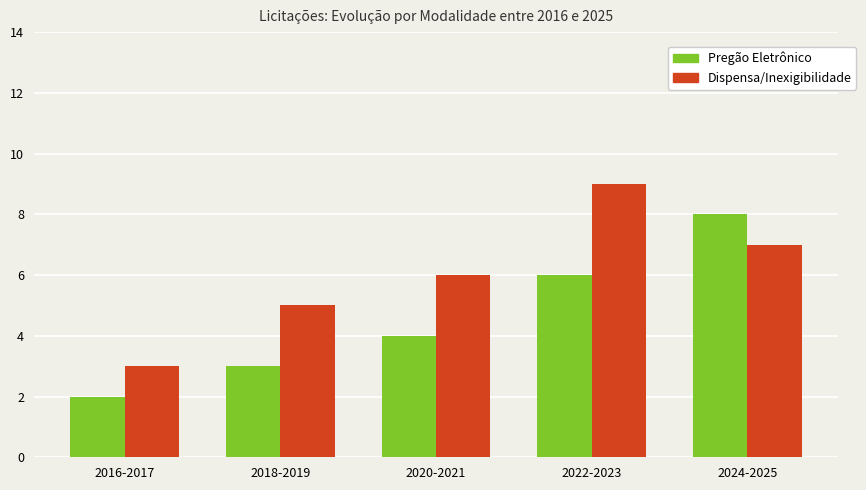

How many categories are shown in the chart?

5